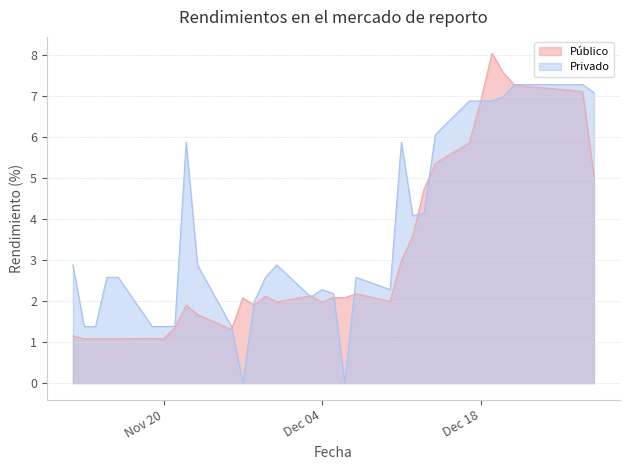

Where is Privado nearest to the value 3?

2012-11-30